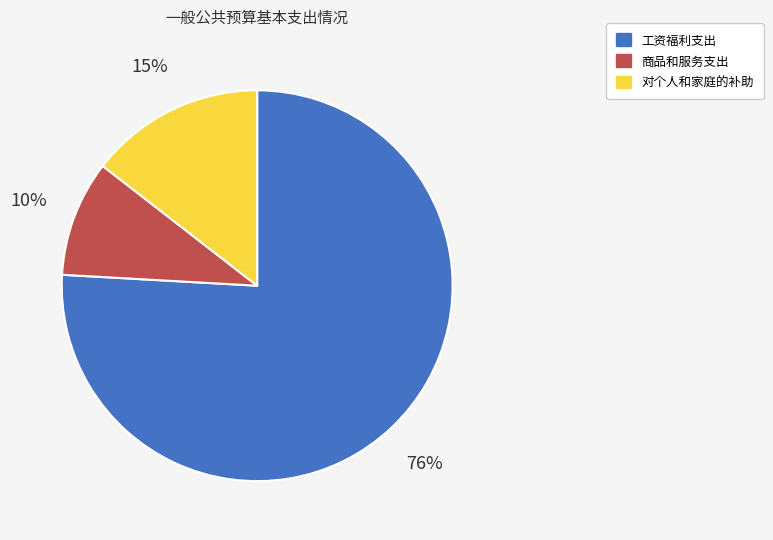

To the nearest percent, what is the combined percentage of 对个人和家庭的补助 and 工资福利支出?

90%